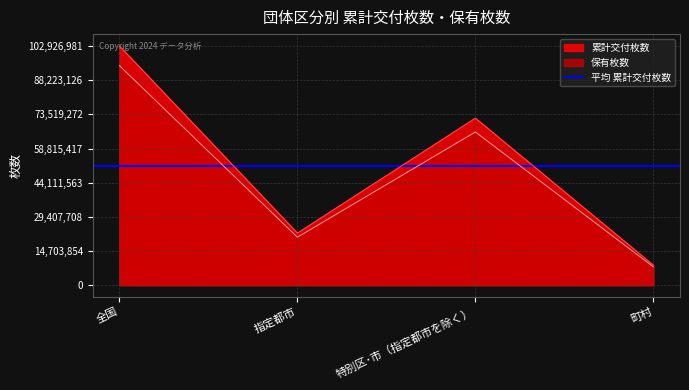

True or false: 保有枚数 and 累計交付枚数 intersect in this chart.

False